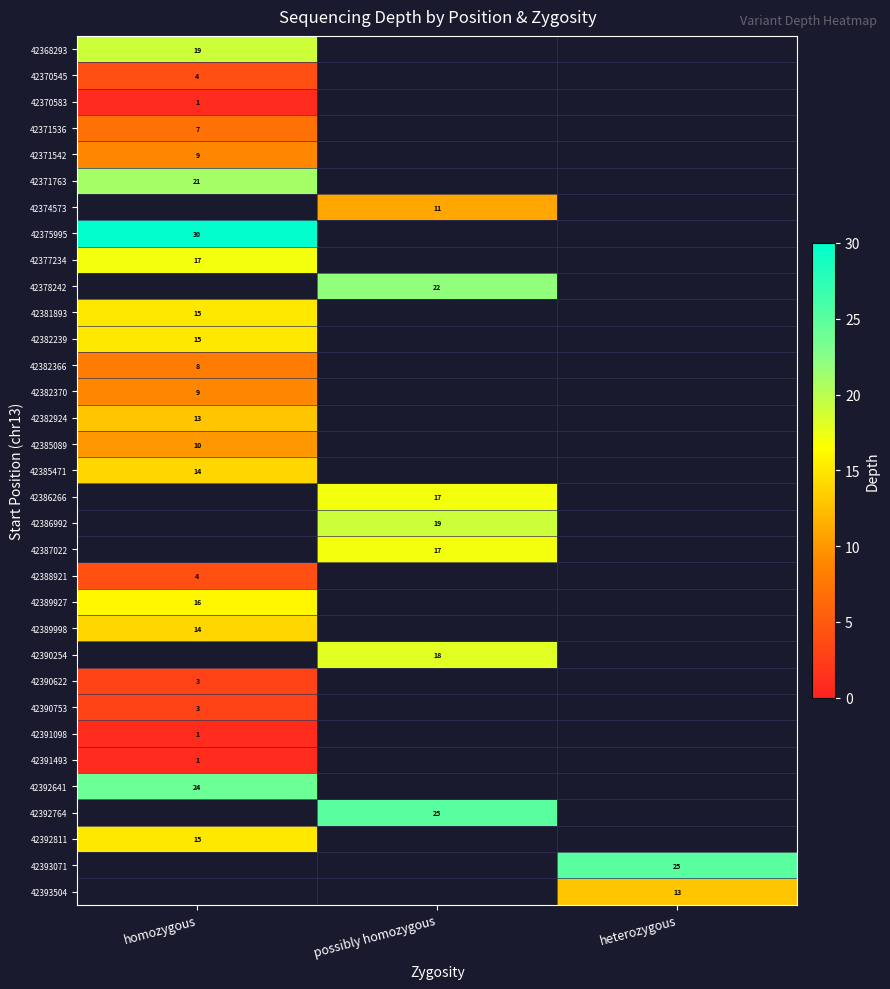

True or false: 42386992 has a value of 11 at possibly homozygous.

False